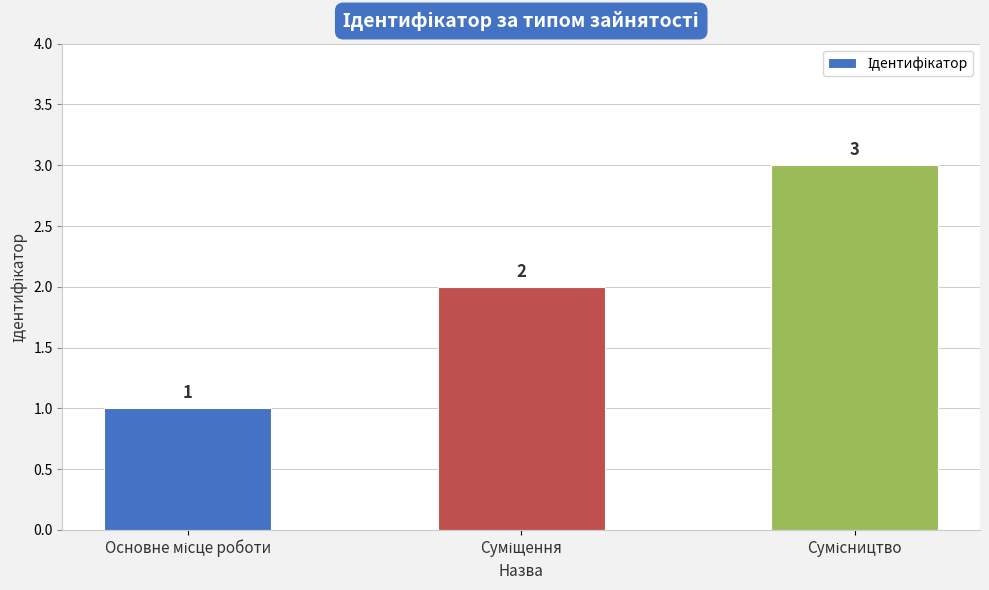

What is the value of the 1st bar from the left?

1